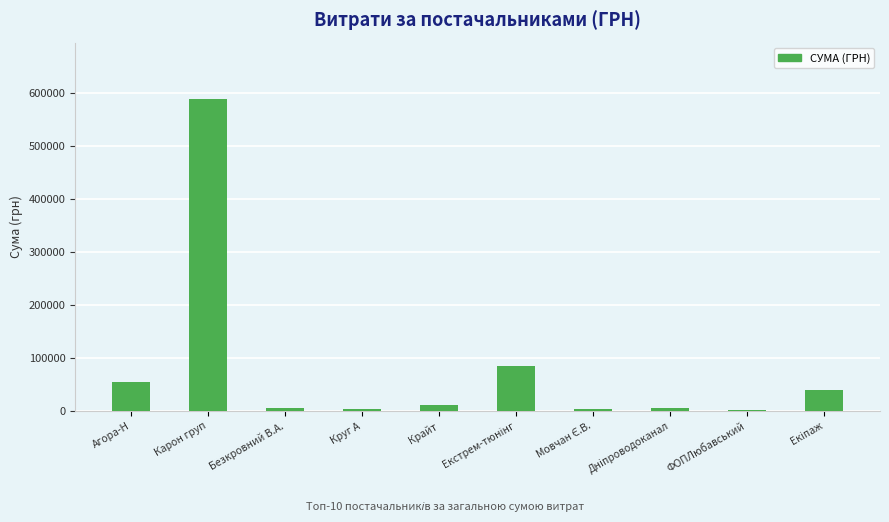

What is the label of the 5th bar from the left?

Крайт